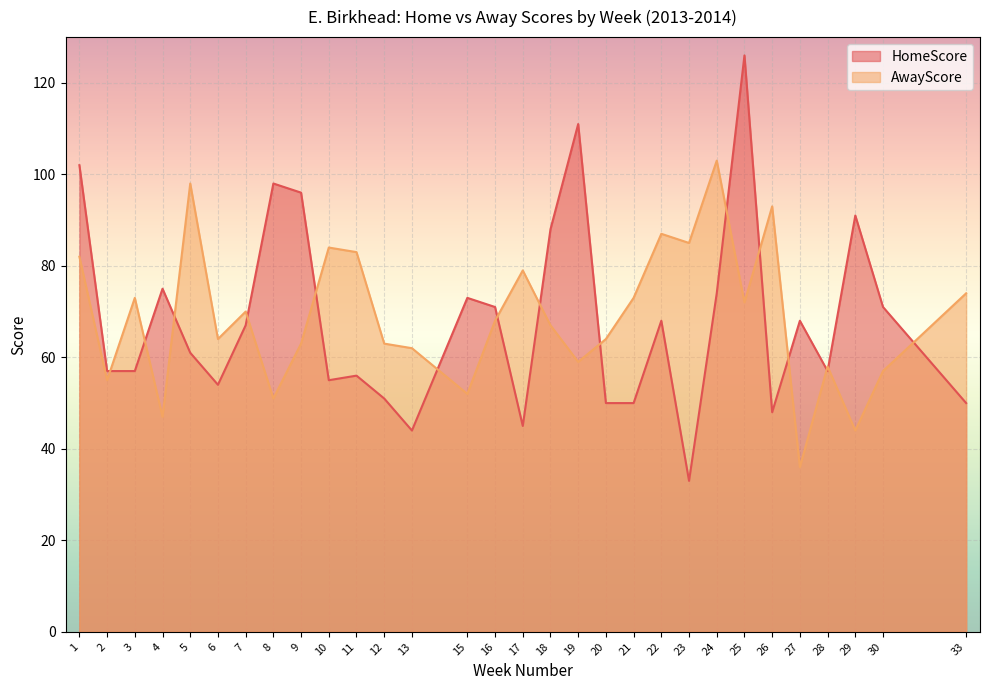

Where do HomeScore and AwayScore first cross each other?

2 and 3